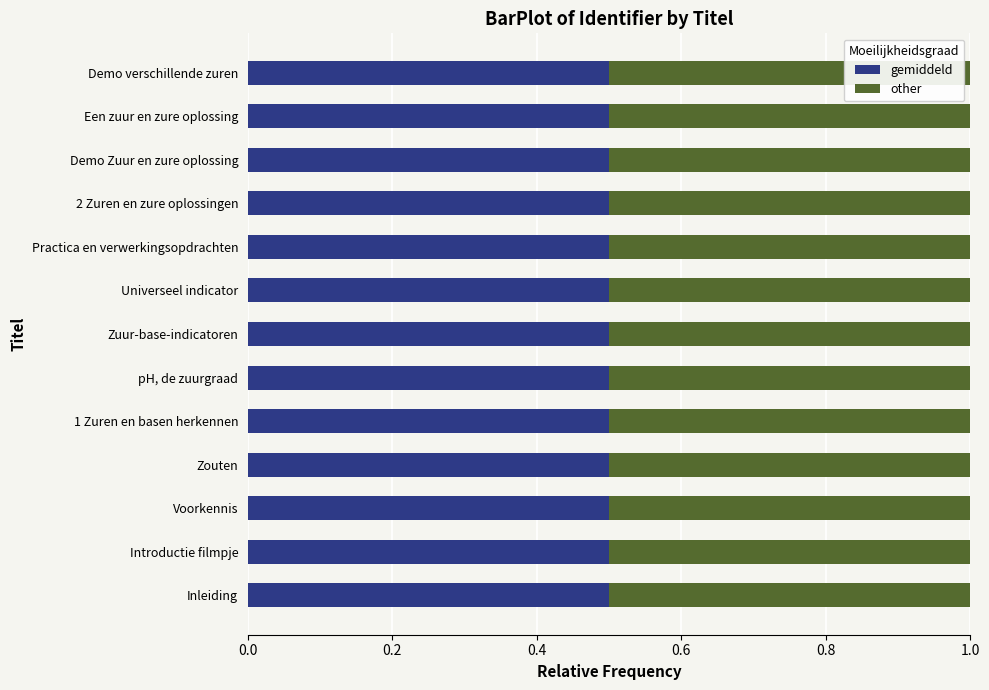

True or false: gemiddeld has a value of 0.3 at Inleiding.

False